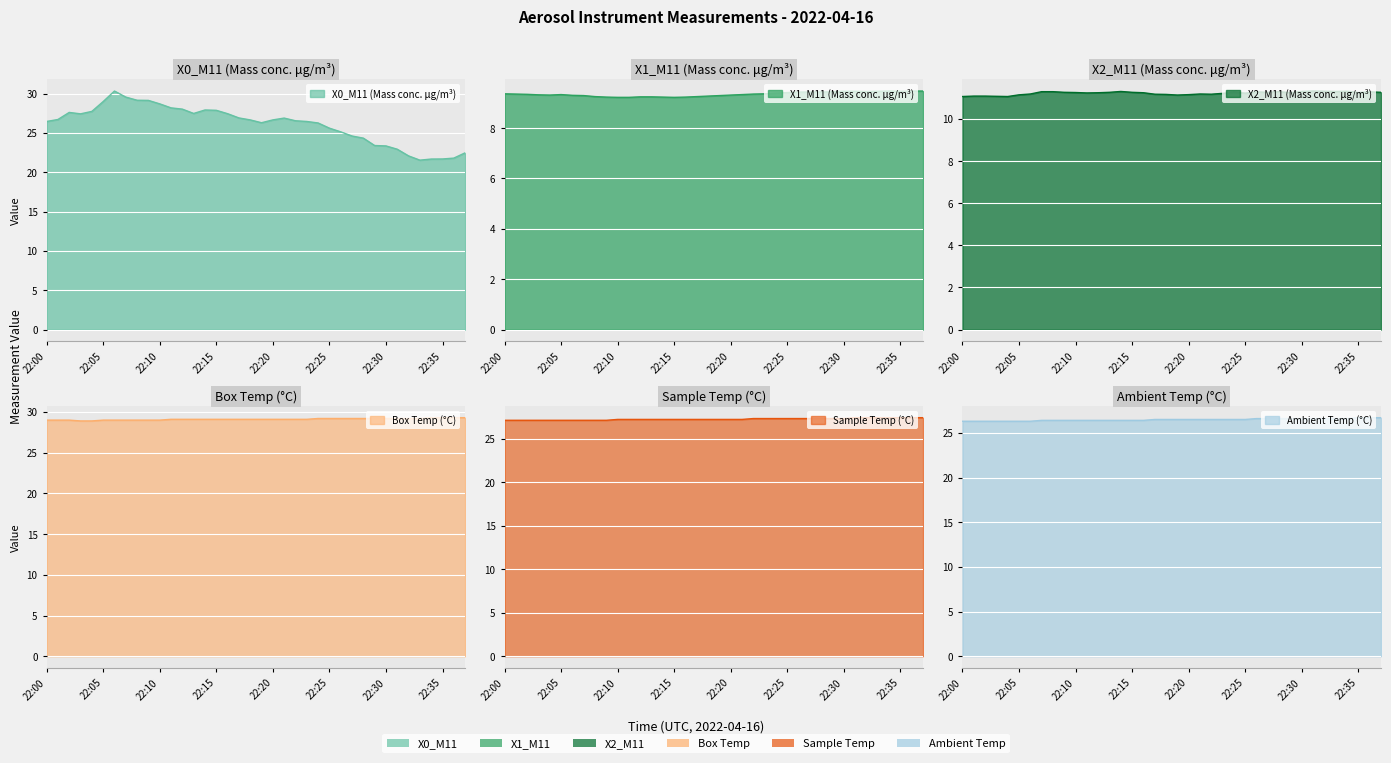

At which label does Ambient Temp (°C) reach its peak?

22:35